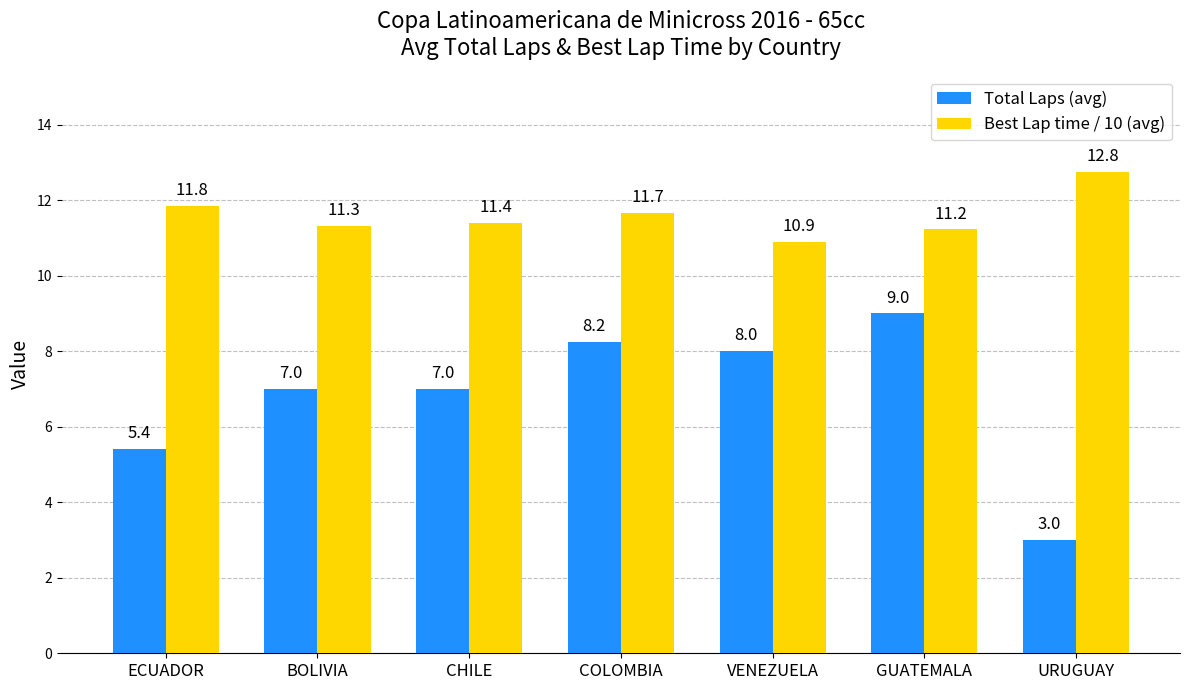

At which label does Best Lap time / 10 (avg) first exceed 11?

ECUADOR